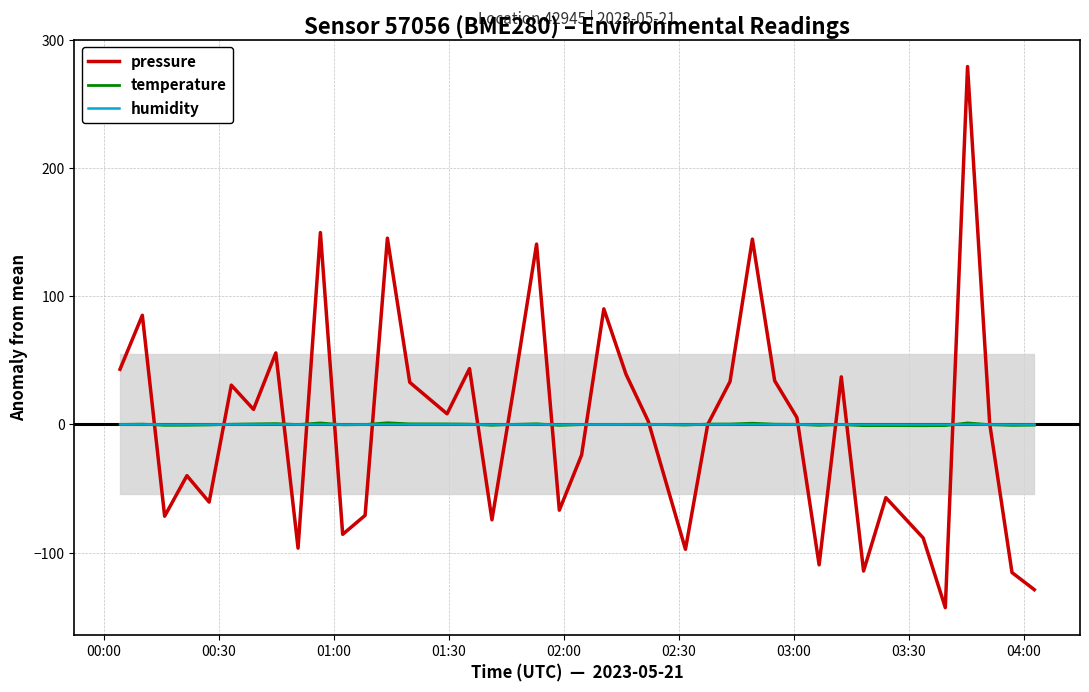

How many categories are shown in the chart?

40